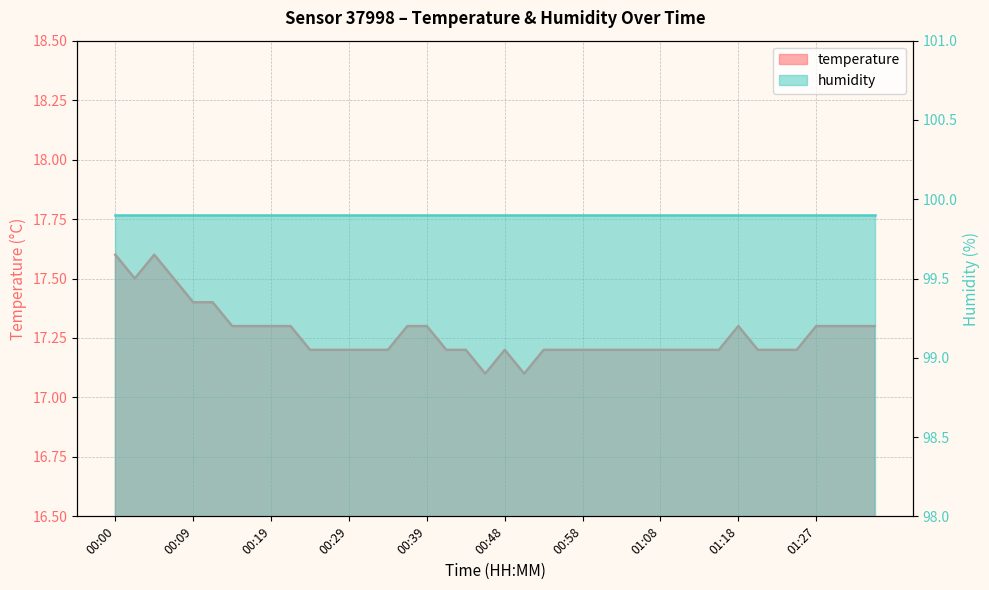

What is the maximum value shown in the chart?

17.6